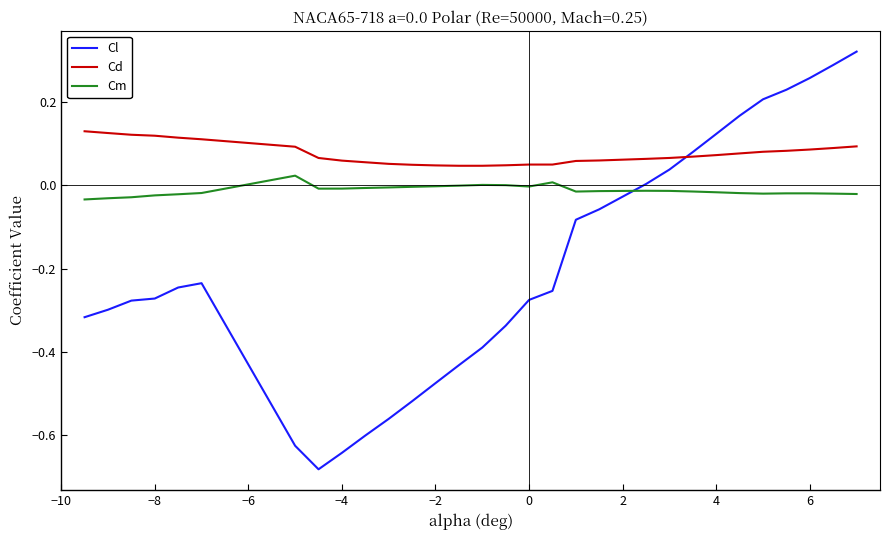

Rank the series by their maximum value, from highest to lowest.

Cl, Cd, Cm